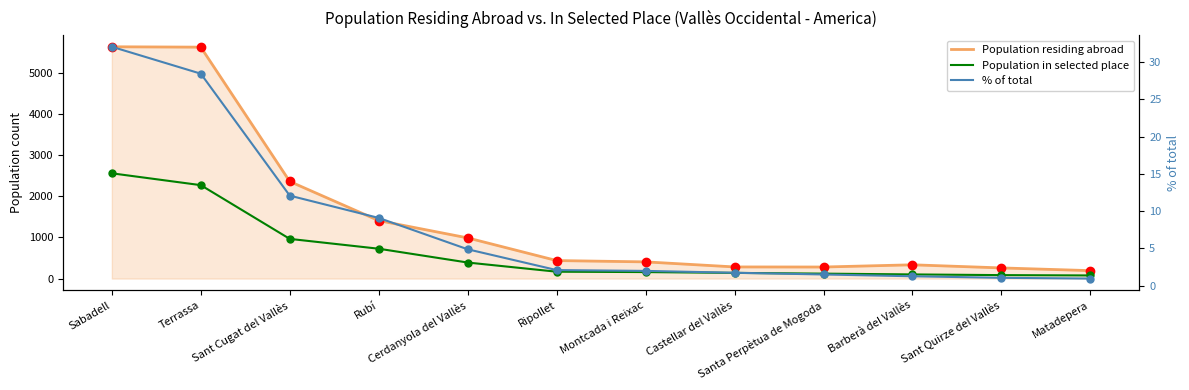

Is the value of % of total at Sabadell greater than the value of Population in selected place at Sant Quirze del Vallès?

No